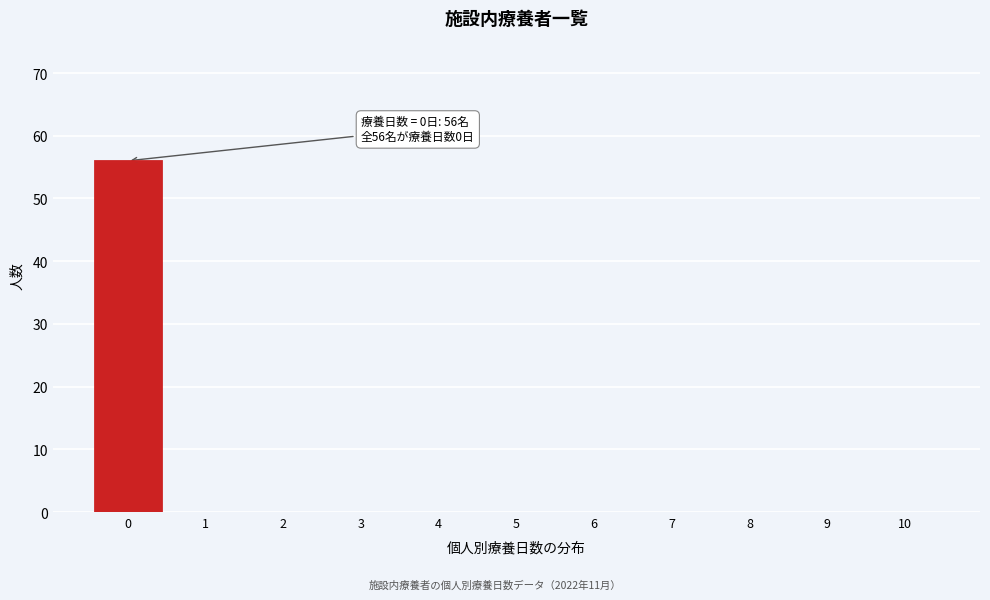

Over which range of the x-axis is the bar tallest?

-0.5 to 0.5